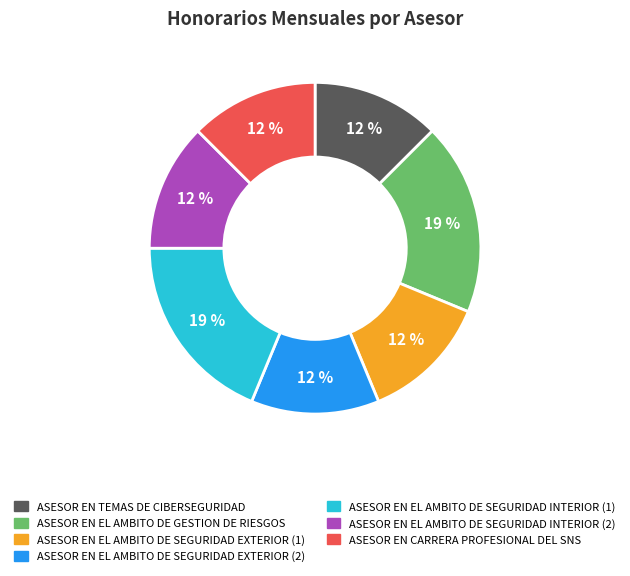

How many segments does this pie chart have?

7